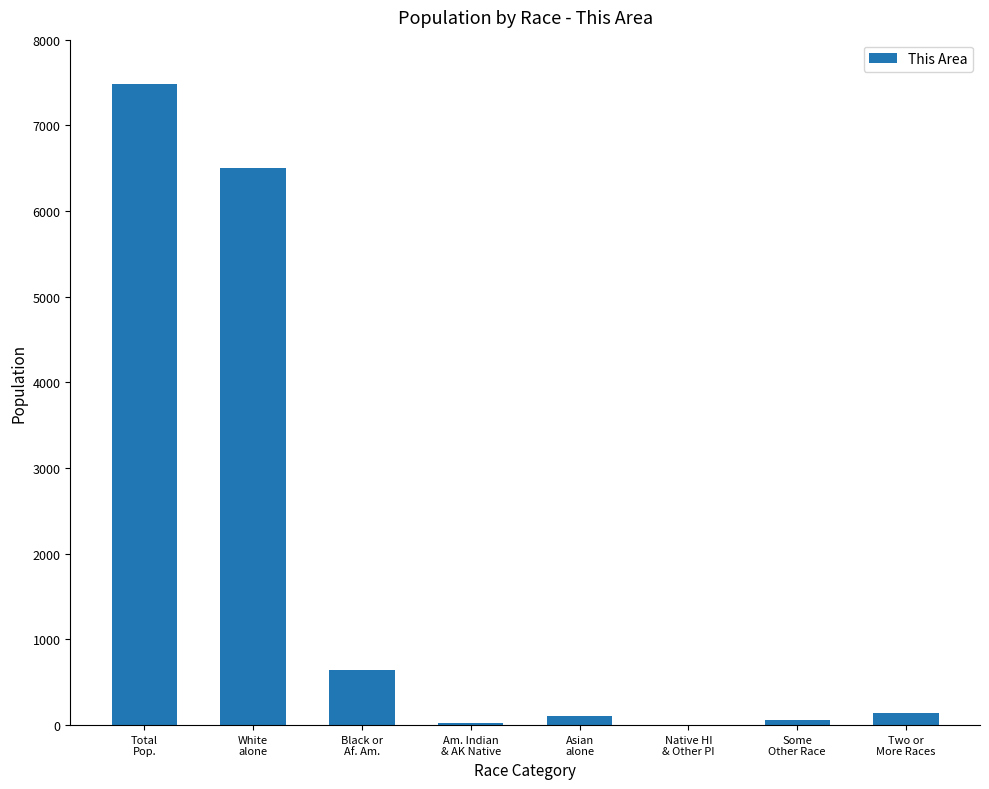

What is the sum of all values?

14958